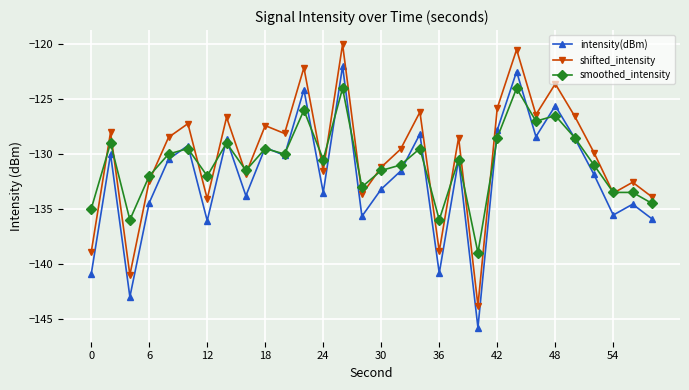

What is the greatest value displayed?

-120.0